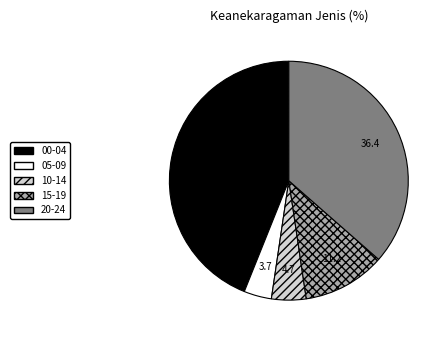

Combined, do 00-04 and 05-09 account for over 50%?

No